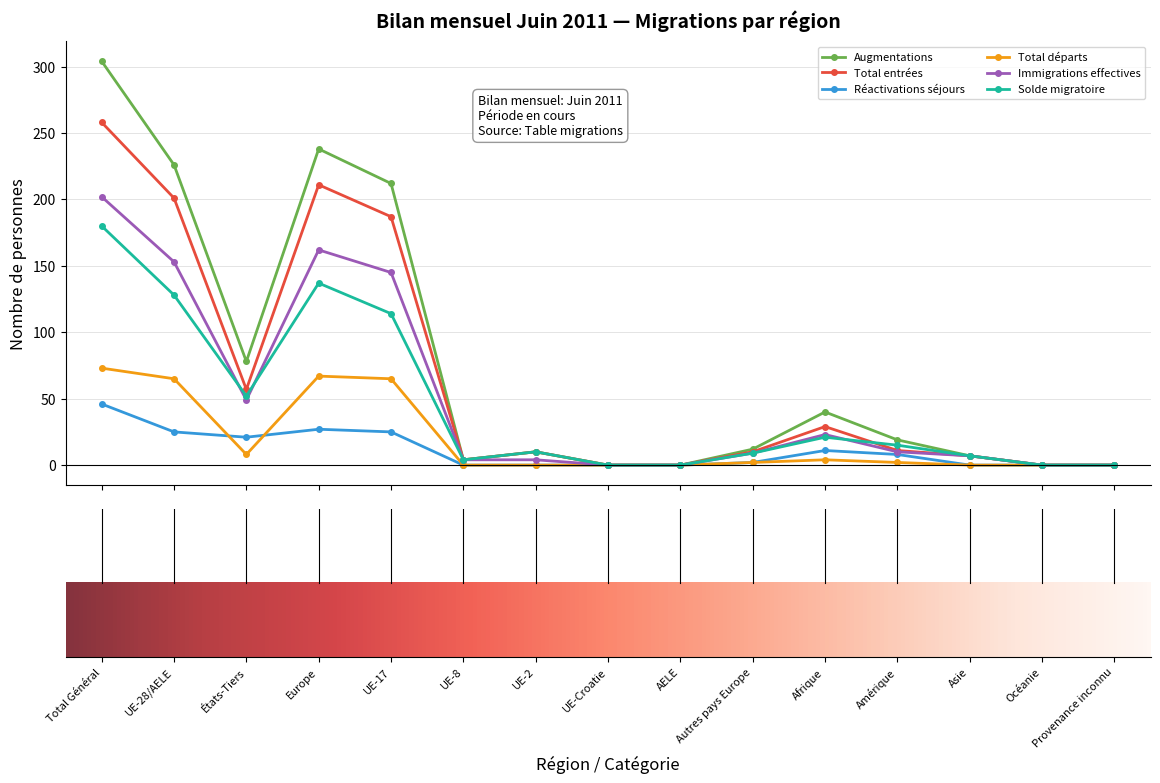

How many categories are shown in the chart?

15